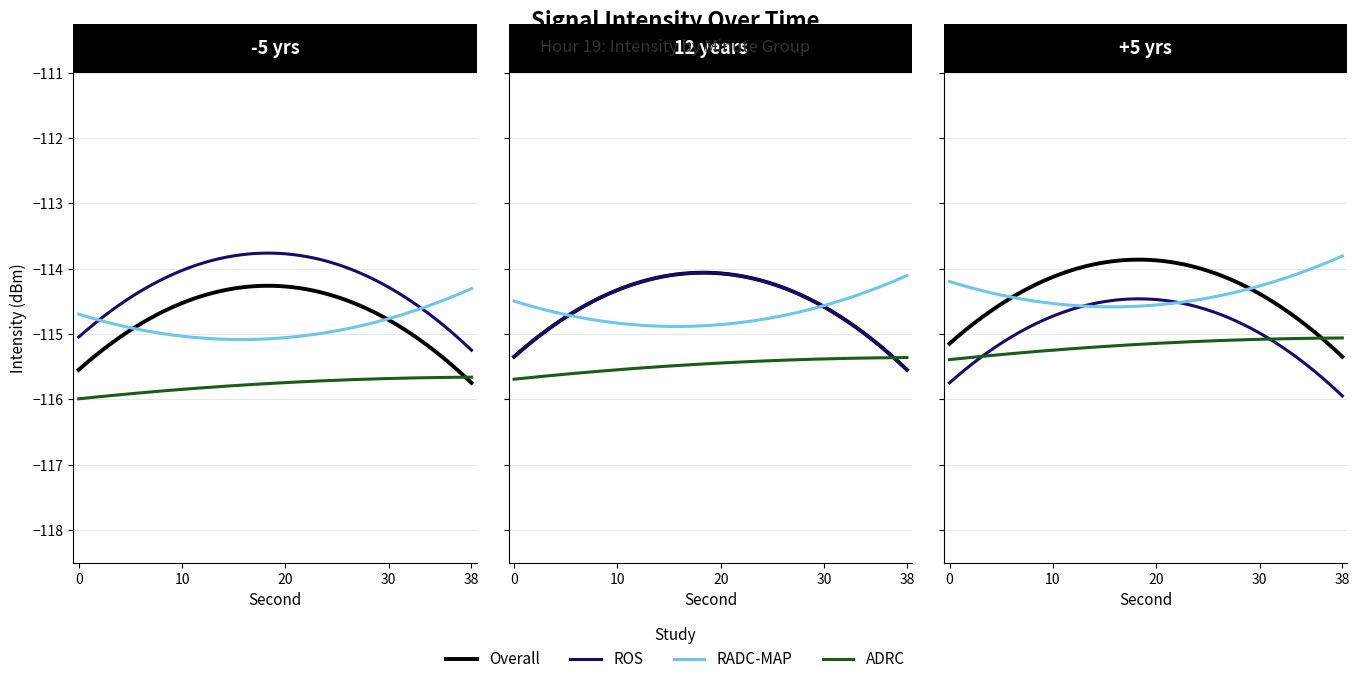

Does the chart display data point markers on the line(s)?

No